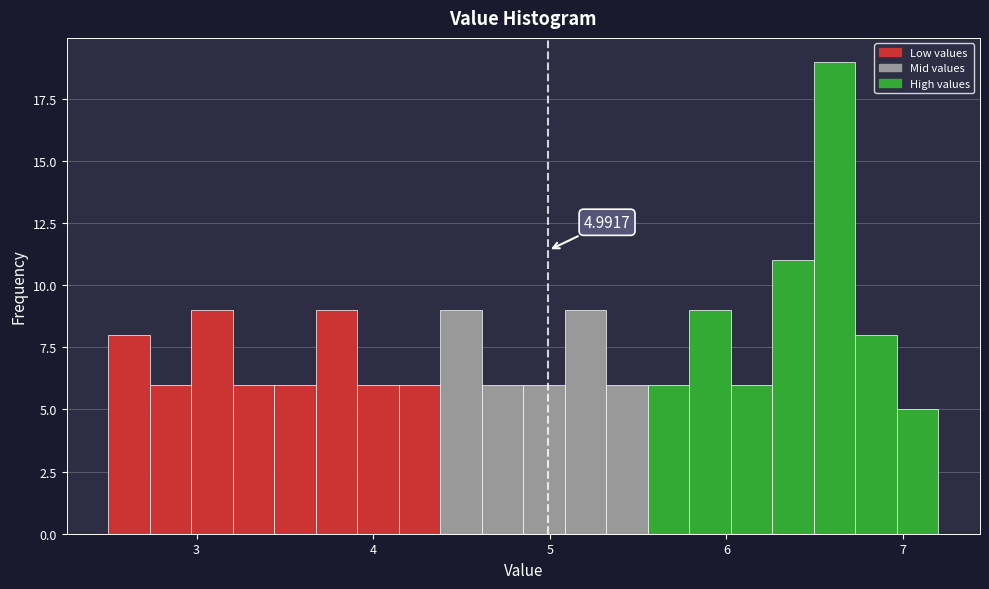

Around what value on the x-axis is the tallest bar? Give the approximate position of its centre, as read against the axis.

6.6